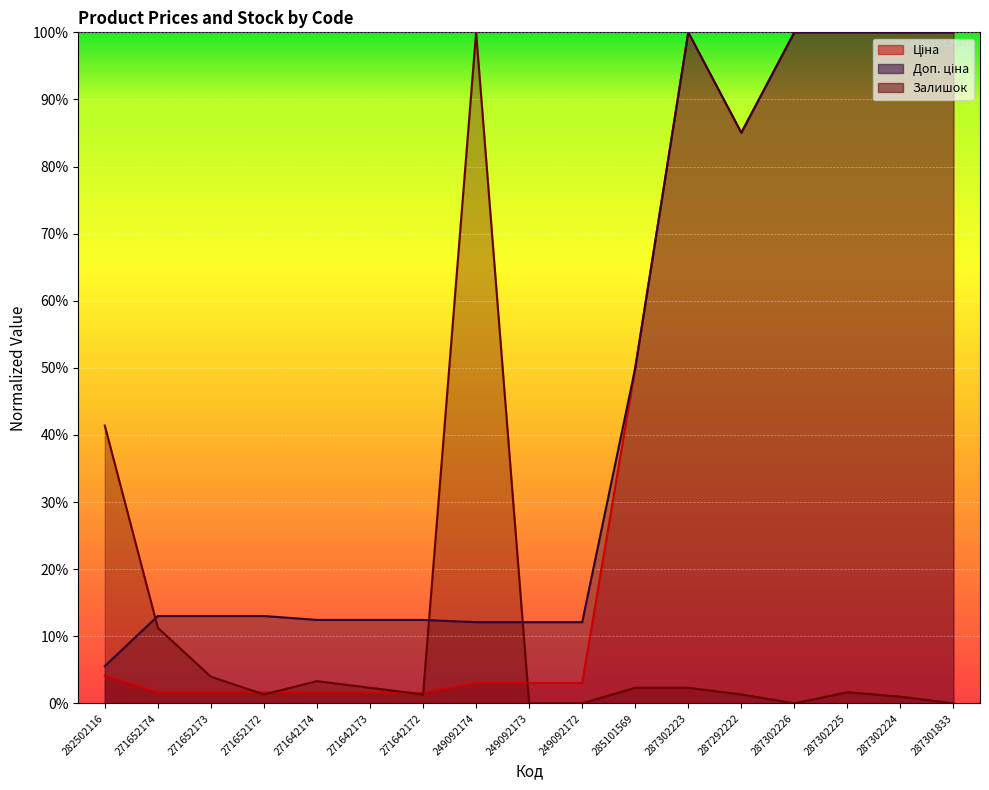

Where is the first local maximum for Залишок?

271642174